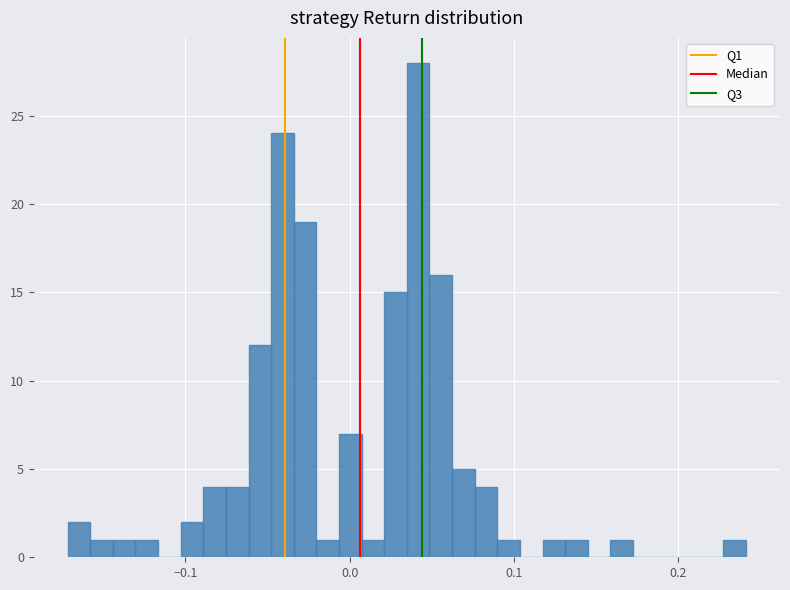

Around what value on the x-axis is the tallest bar? Give the approximate position of its centre, as read against the axis.

0.04